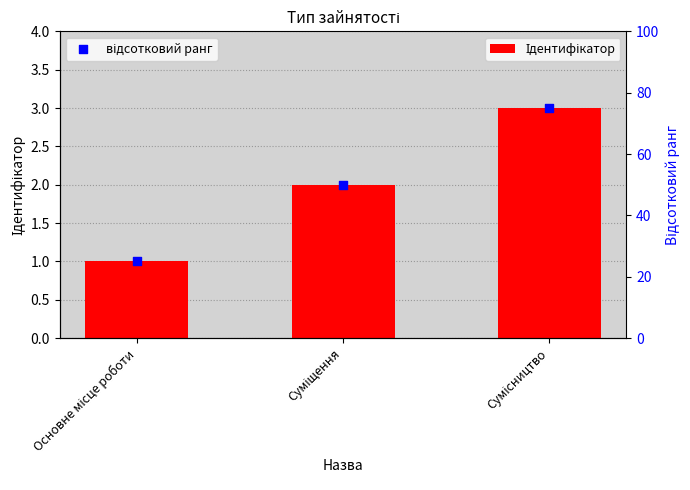

Which series has the largest total across all categories?

відсотковий ранг